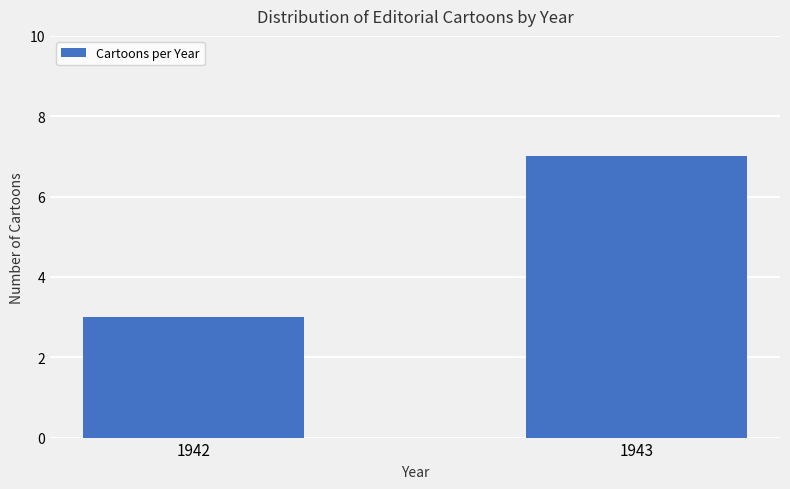

What is the greatest value displayed?

7